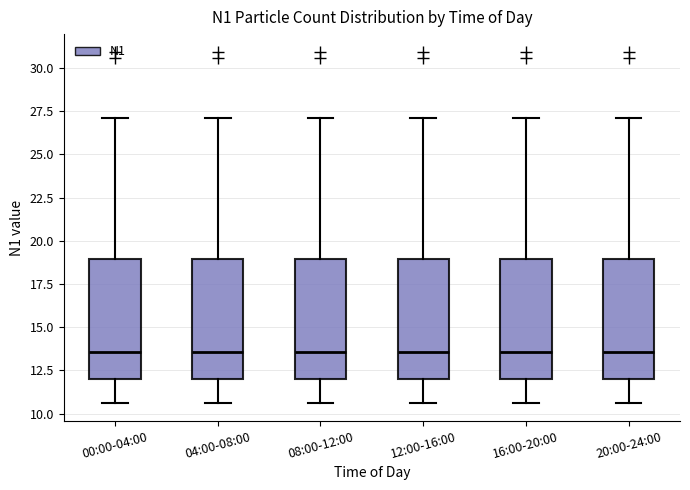

Reading left to right, read every box against the y-axis: the position of its median line, the range the box covers, and the ends of its whiskers. The values are not printed on the chart, so give them approximately, as read against the axis.

00:00-04:00: median 13.5, box 12.0 to 19.0, whiskers 10.5 to 27.0
04:00-08:00: median 13.5, box 12.0 to 19.0, whiskers 10.5 to 27.0
08:00-12:00: median 13.5, box 12.0 to 19.0, whiskers 10.5 to 27.0
12:00-16:00: median 13.5, box 12.0 to 19.0, whiskers 10.5 to 27.0
16:00-20:00: median 13.5, box 12.0 to 19.0, whiskers 10.5 to 27.0
20:00-24:00: median 13.5, box 12.0 to 19.0, whiskers 10.5 to 27.0